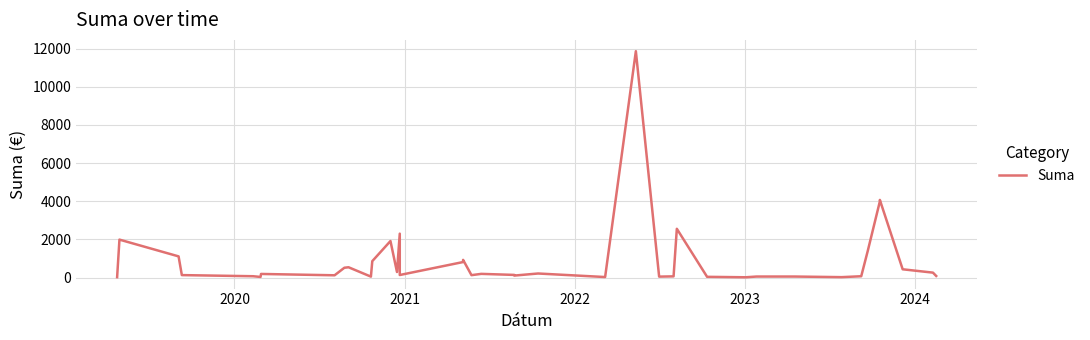

How many points are higher than both their immediate neighbors (excluding endpoints)?

11